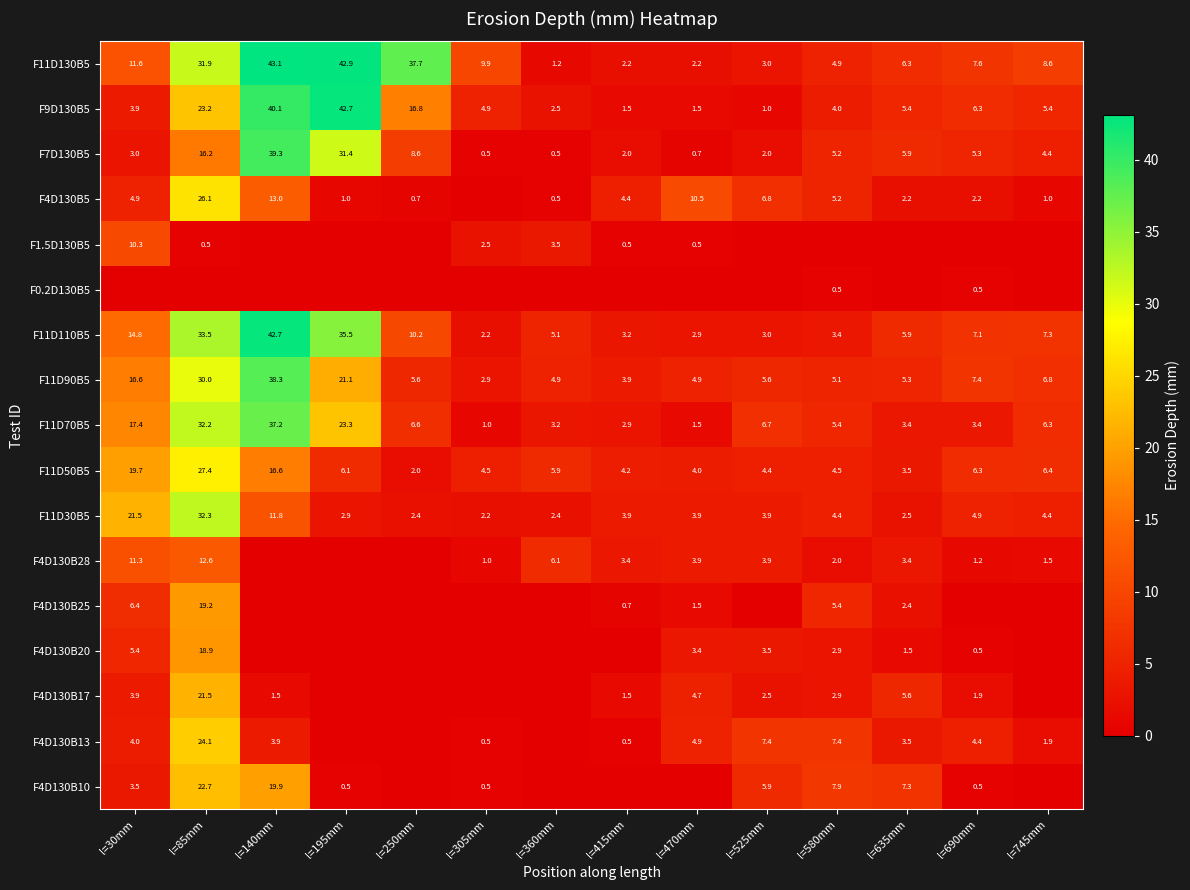

What is the lowest value of the F11D50B5 series?

2.0